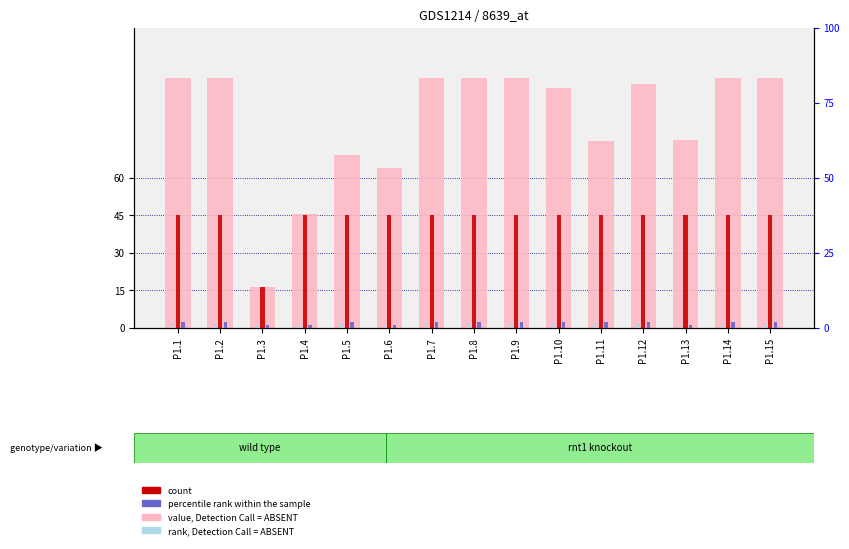

The value of percentile rank within the sample at Р1.5 is 1.6. True or false?

True